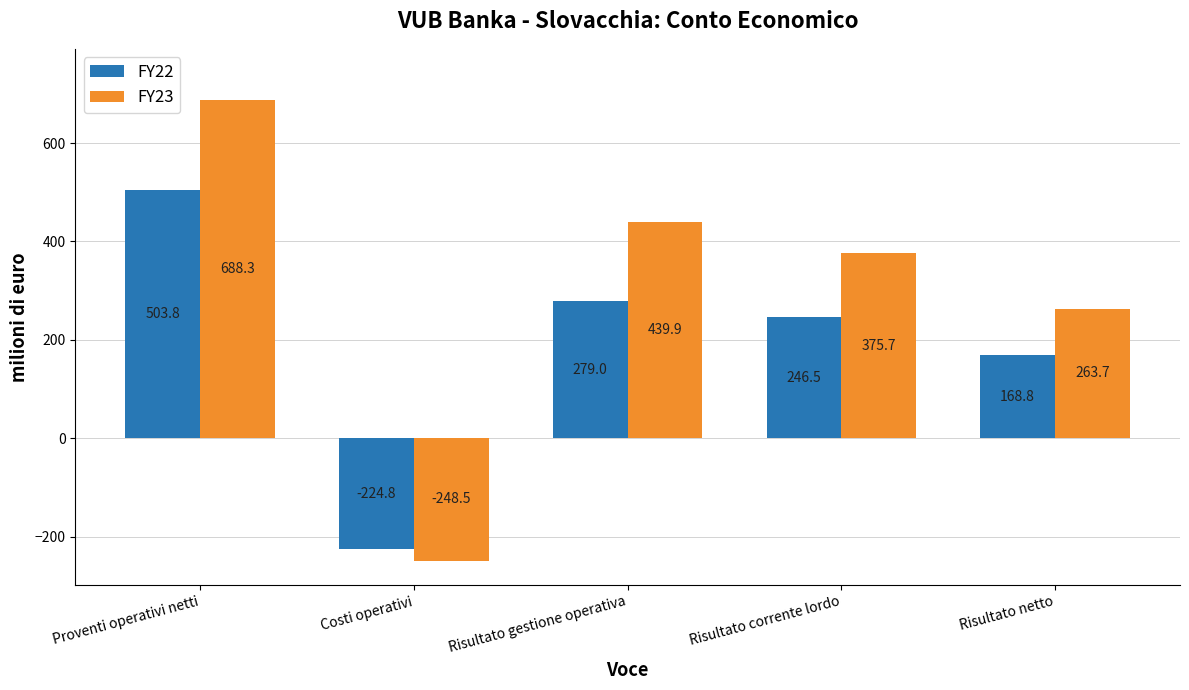

Which series has the widest spread of values?

FY23